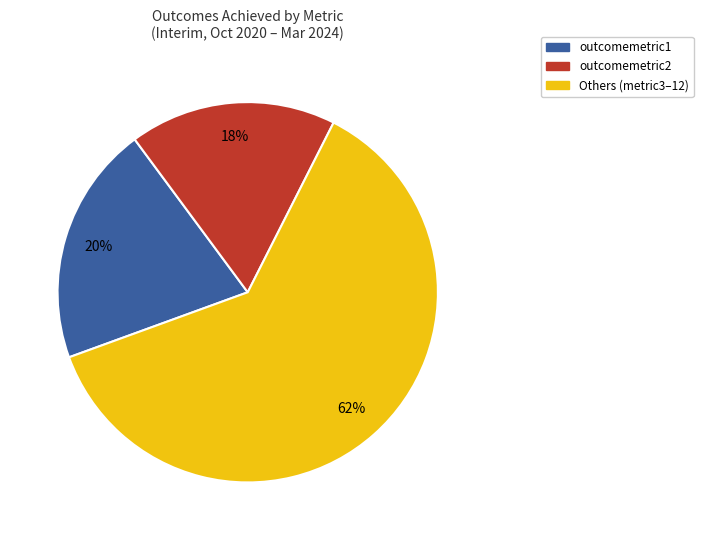

To the nearest percent, what is the difference between the largest and smallest slice percentages?

44%